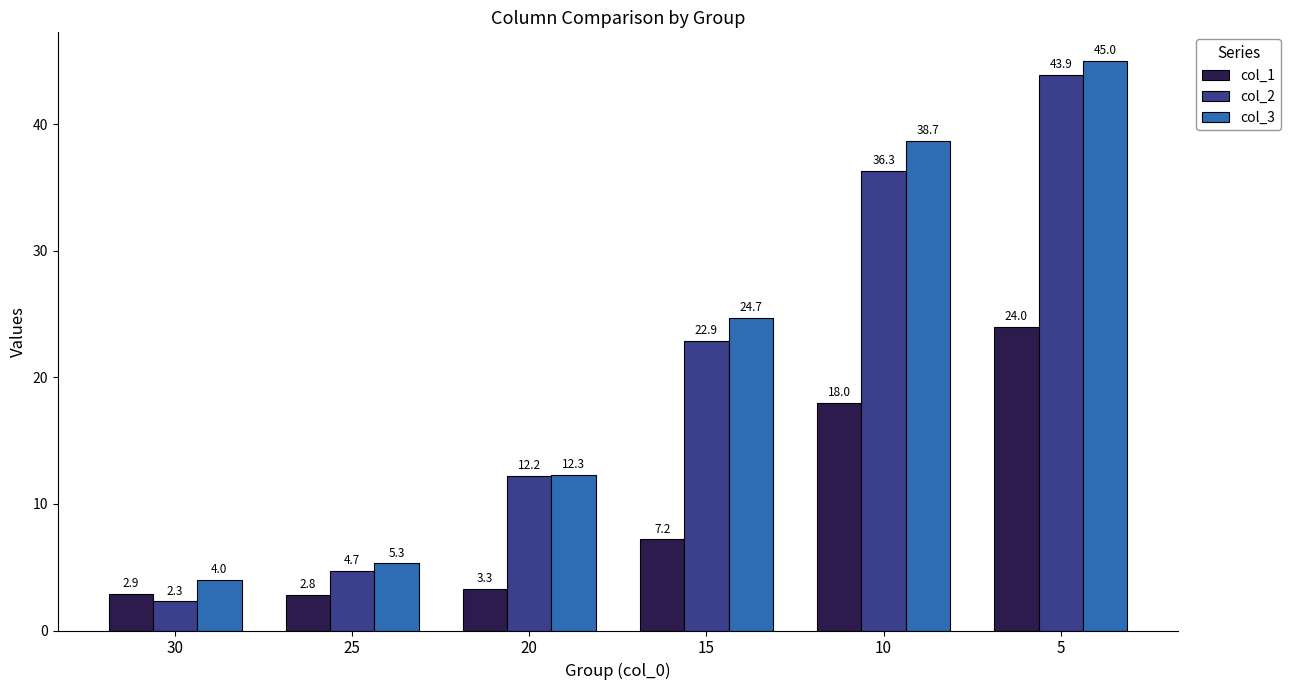

What is the difference between the highest and lowest values at 30?

1.7